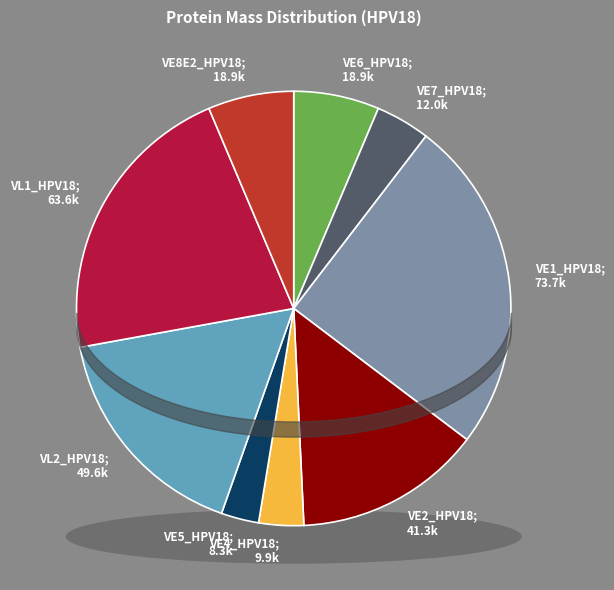

Which category has the biggest portion of the pie?

VE1_HPV18